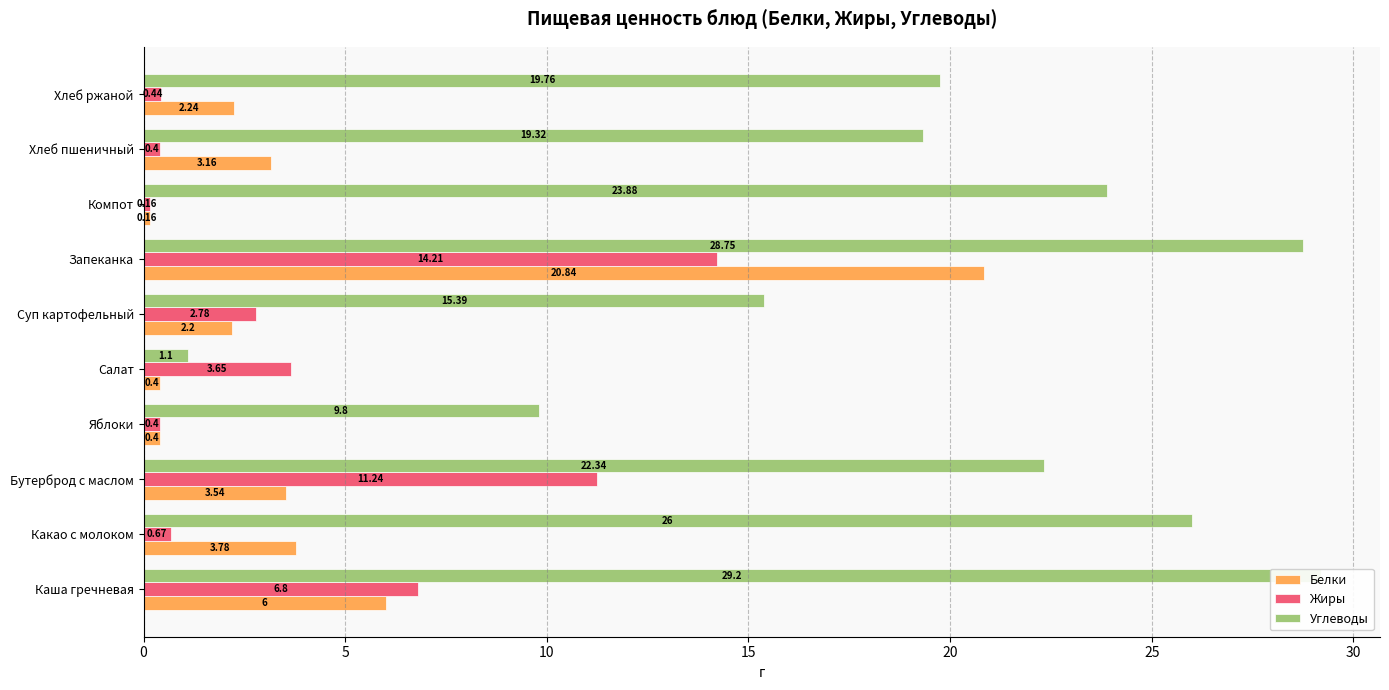

Which series has the largest total across all categories?

Углеводы